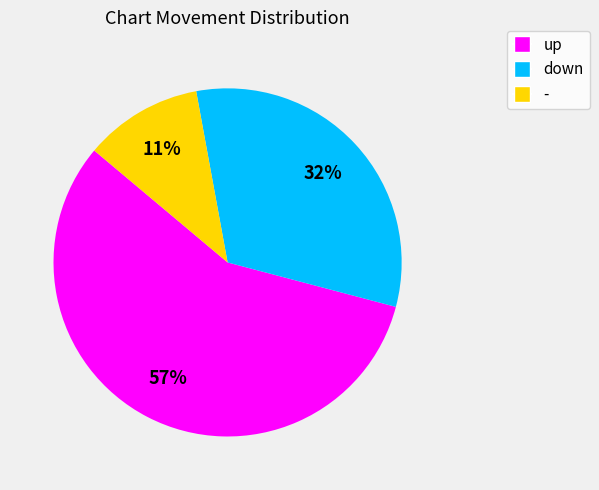

How many slices are in this pie chart?

3